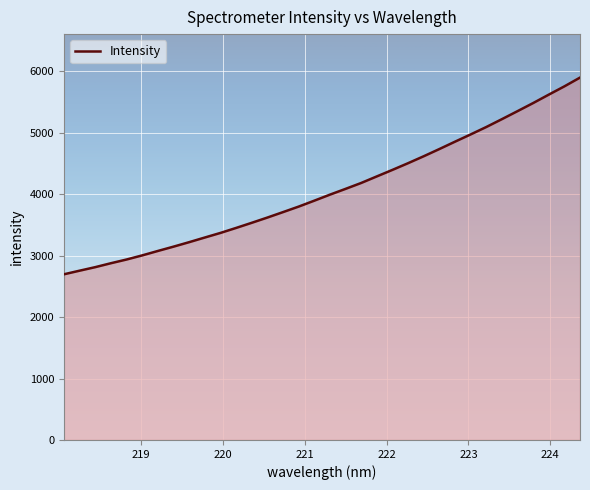

What is the maximum value shown in the chart?

5898.5